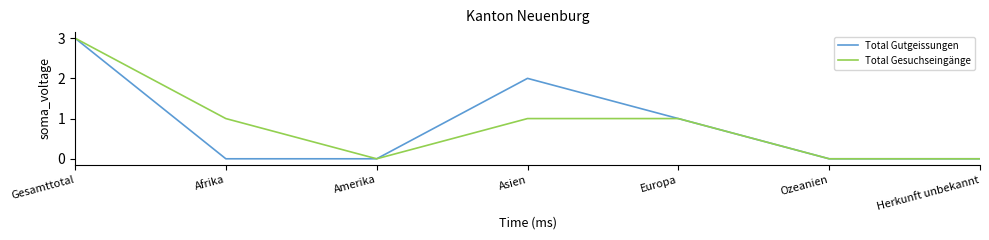

Reading left to right, list all the values displayed in this chart.

Total Gutgeissungen: 3	0	0	2	1	0	0
Total Gesuchseingänge: 3	1	0	1	1	0	0